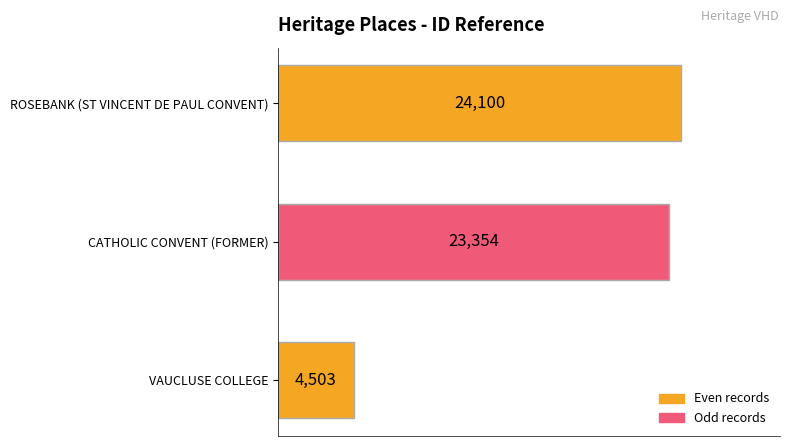

What is the maximum value shown in the chart?

24100